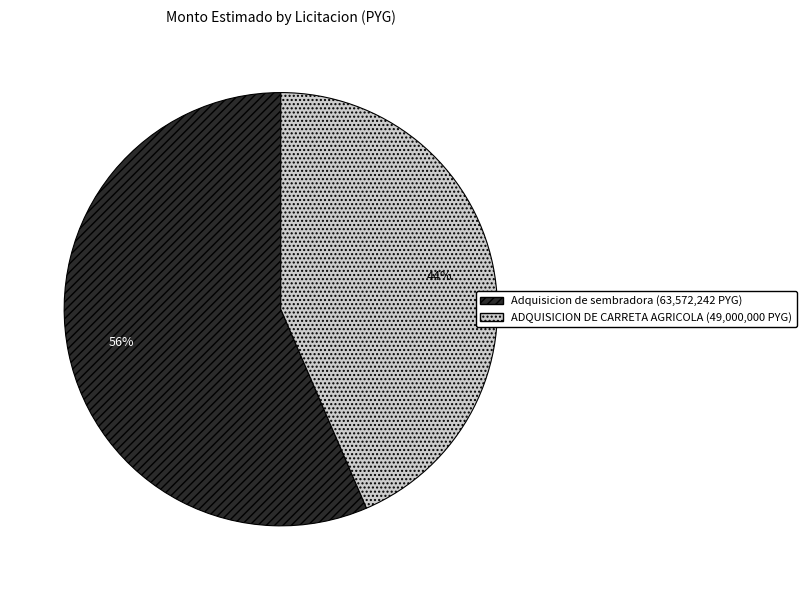

True or false: ADQUISICION DE CARRETA AGRICOLA (49,000,000 PYG) accounts for 29% of the total.

False